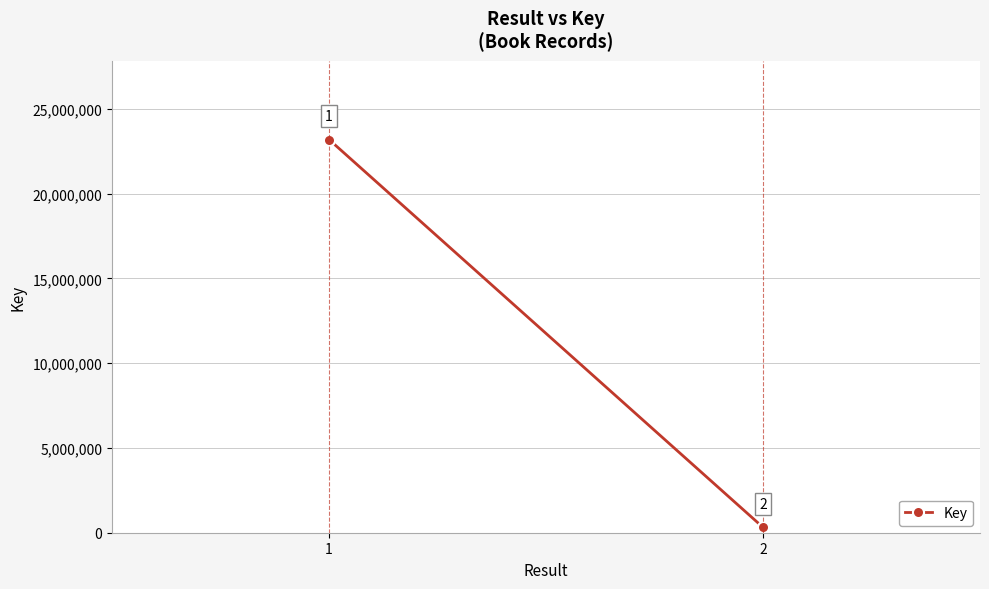

What is the change in value from 1 to 2?

-22877692